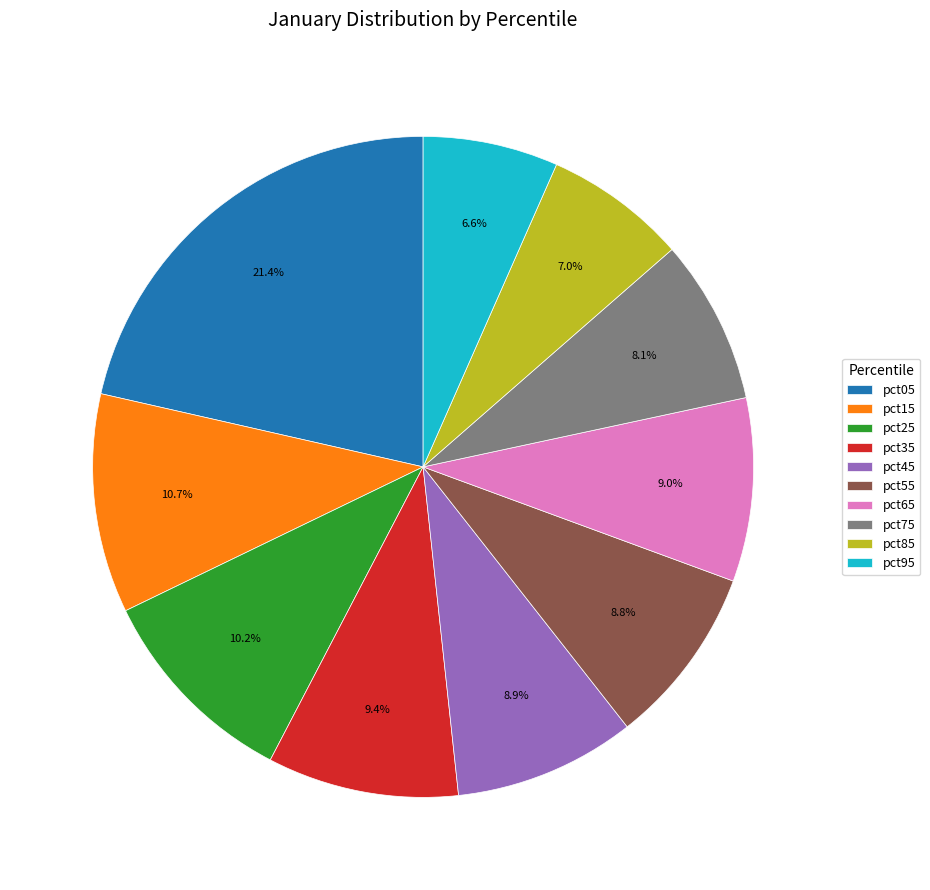

To the nearest percent, what portion does pct25 represent?

10%